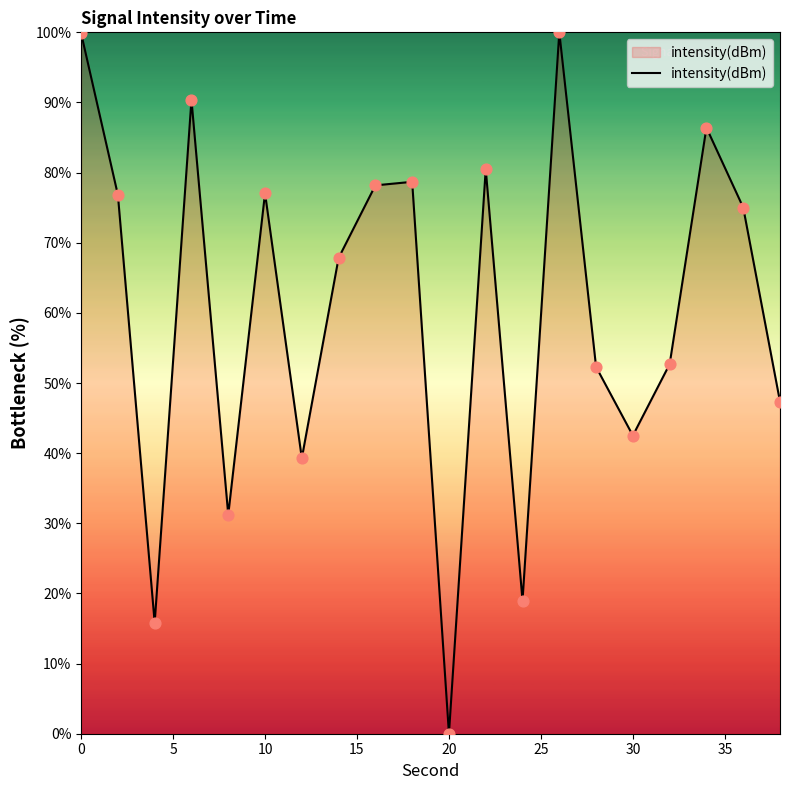

What is the difference between the maximum and minimum values?

100.0